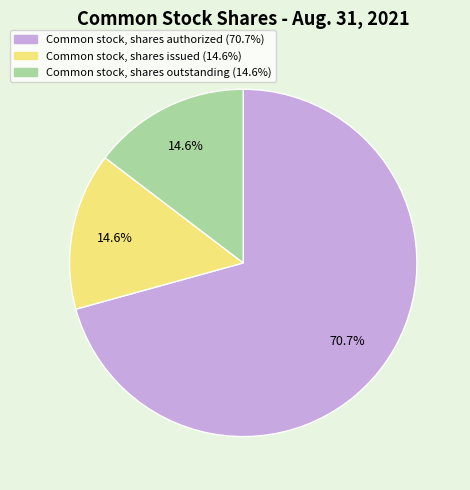

How many segments does this pie chart have?

3